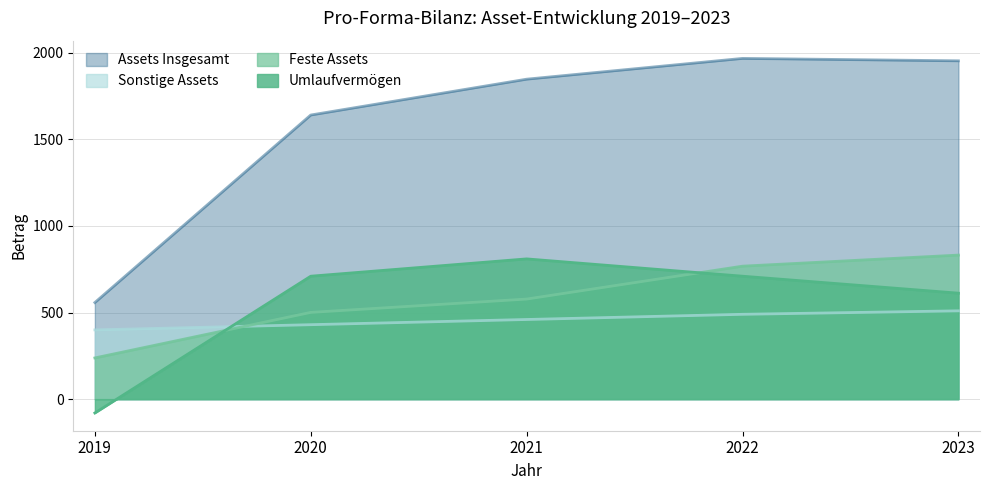

What is the difference between the maximum and minimum values in the Umlaufvermögen series?

890